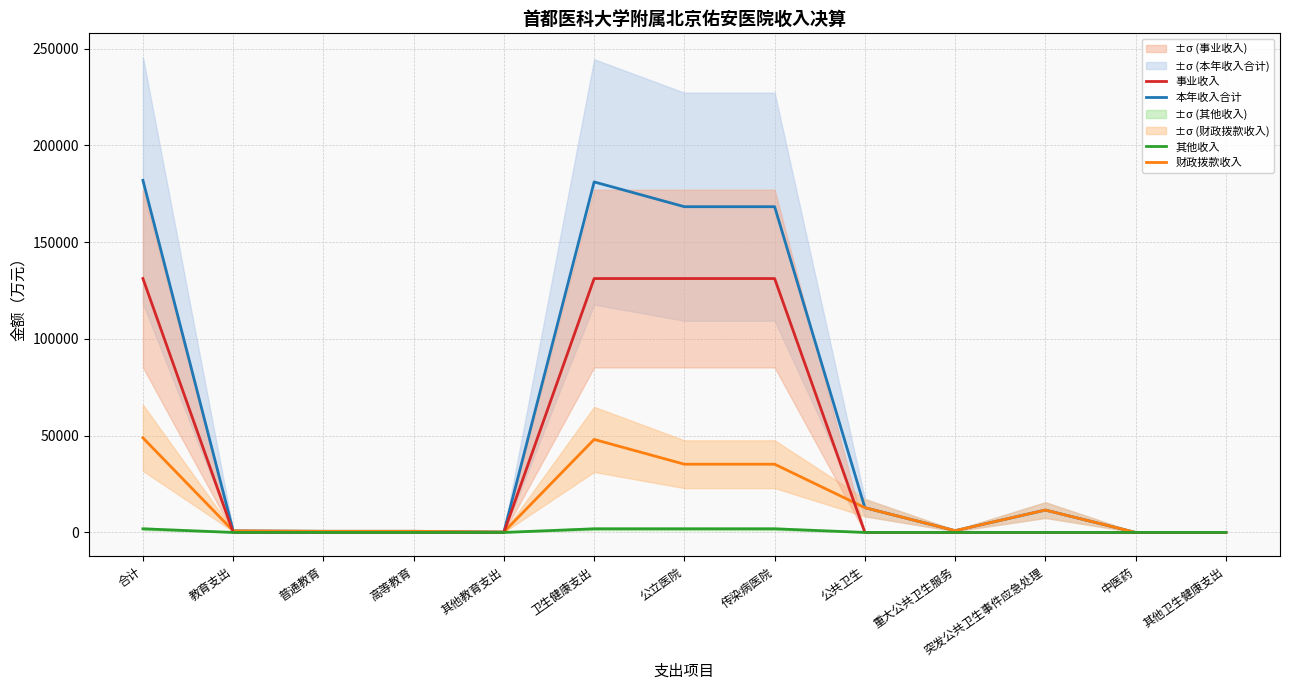

Is the value of 财政拨款收入 at 中医药 greater than the value of 事业收入 at 重大公共卫生服务?

Yes